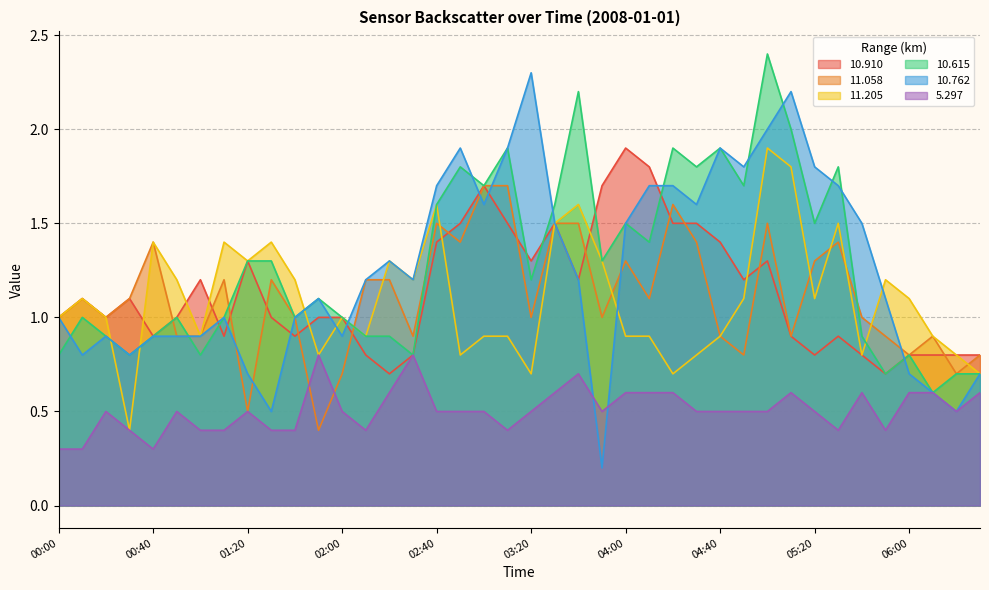

At which category does the chart reach its minimum across all series?

03:50